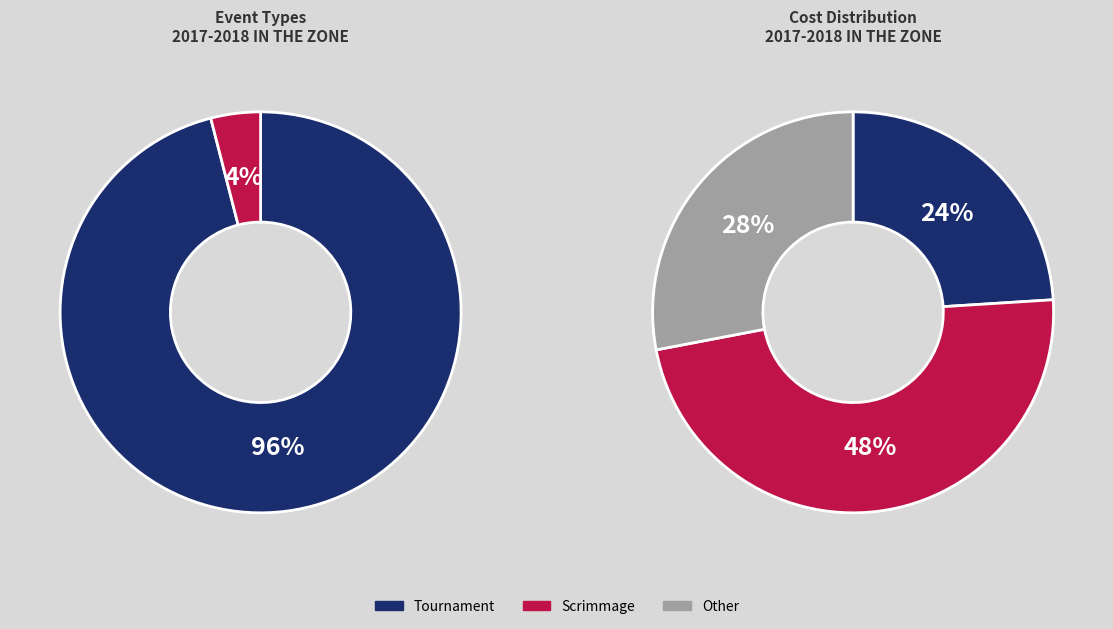

To the nearest percent, what is the difference between the largest and smallest slice percentages?

92%